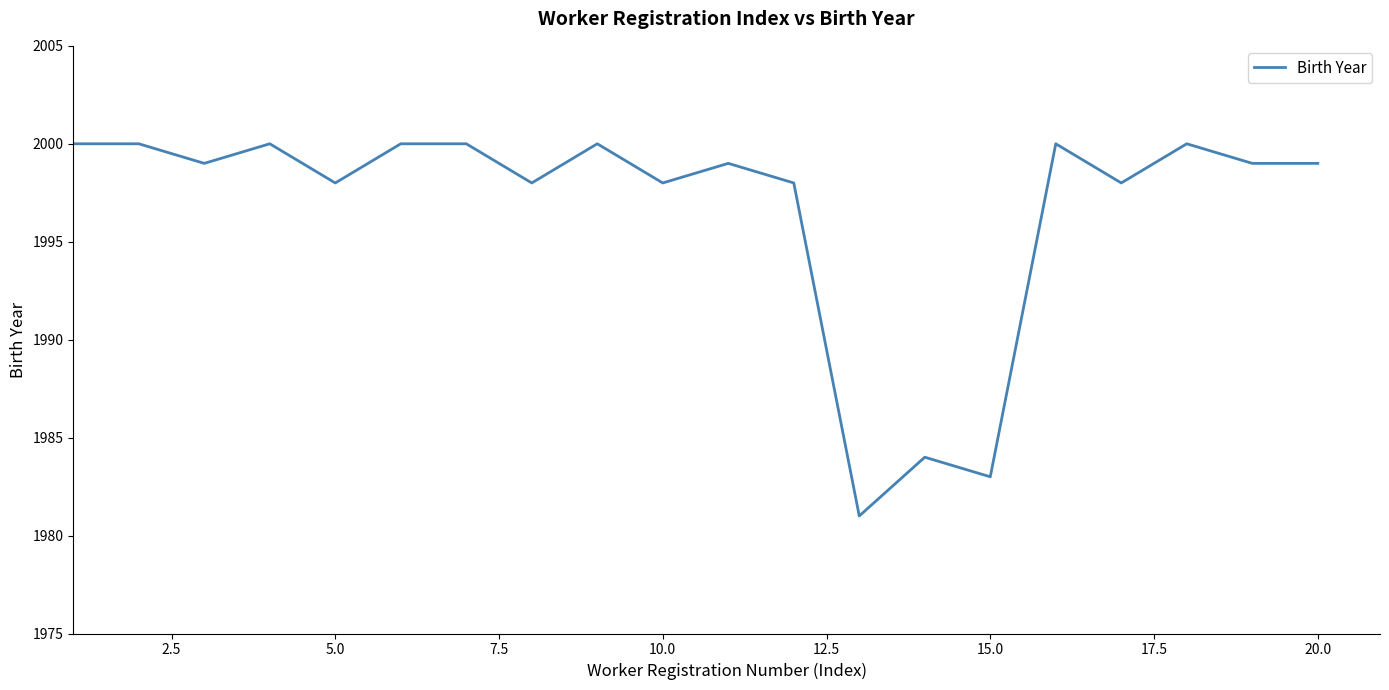

What is the maximum value shown in the chart?

2000